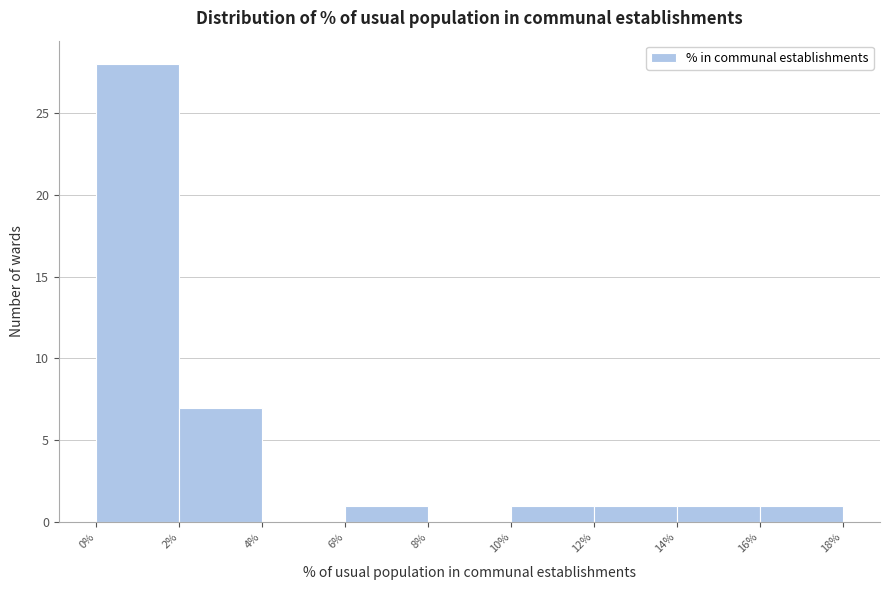

What is the height of the bar covering 12% to 14% on the x-axis? The values are not printed on the chart, so give them approximately, as read against the axis.

1